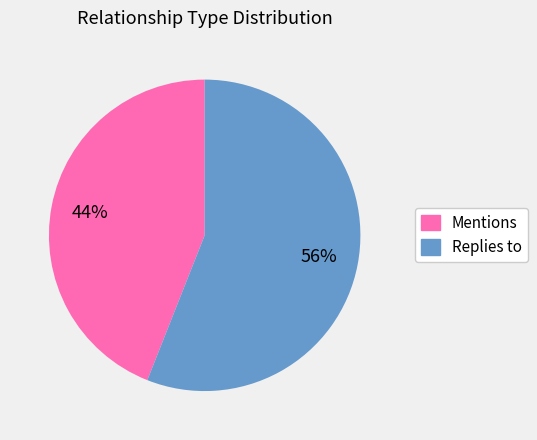

To the nearest percent, what is the combined percentage of Mentions and Replies to?

100%